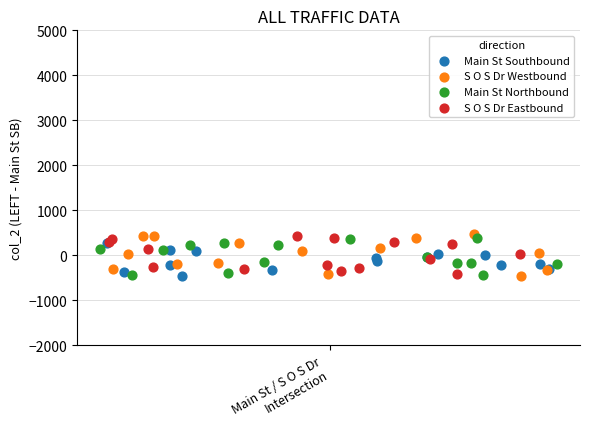

What are all the series names shown in the legend?

Main St Southbound, S O S Dr Westbound, Main St Northbound, S O S Dr Eastbound